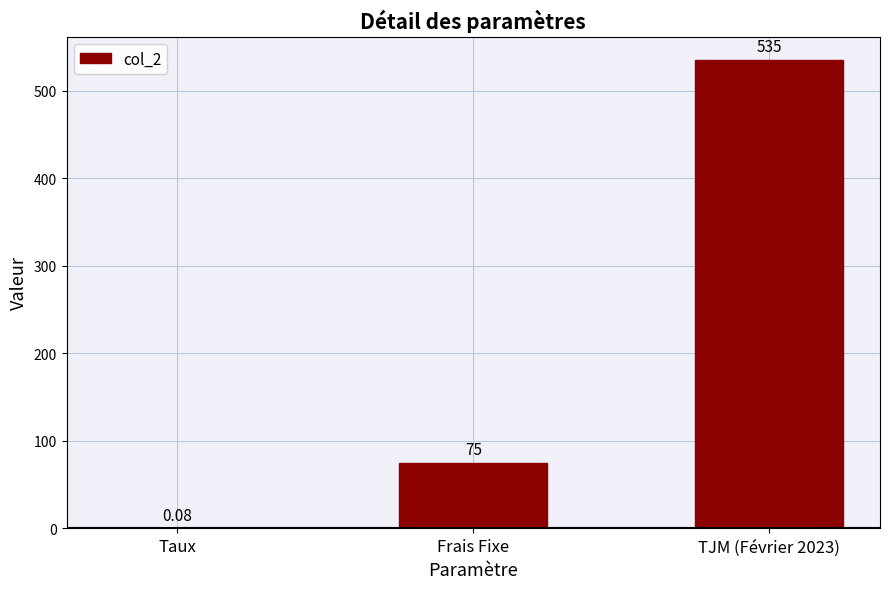

What is the change in value from Frais Fixe to TJM (Février 2023)?

+460.0